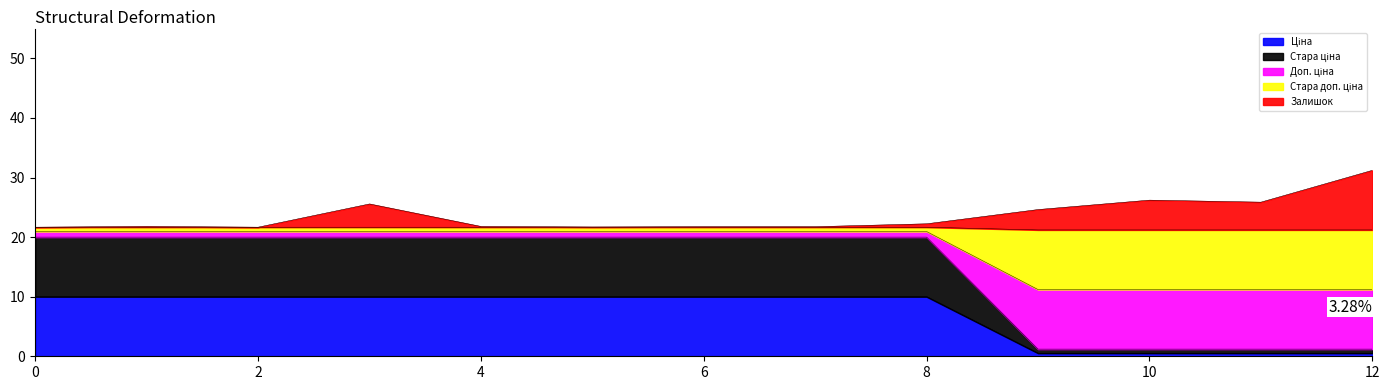

Does the chart have visible grid lines?

No